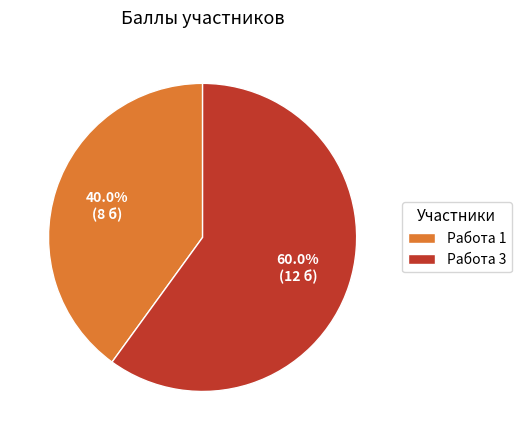

Rank the categories by value from highest to lowest.

Работа 3, Работа 1